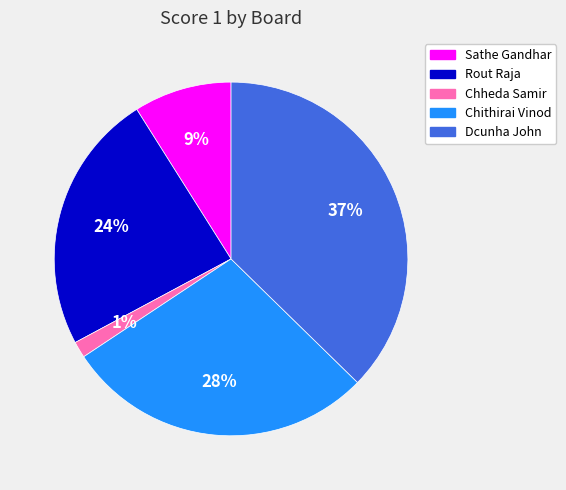

Is there any slice that represents more than half of the pie?

No